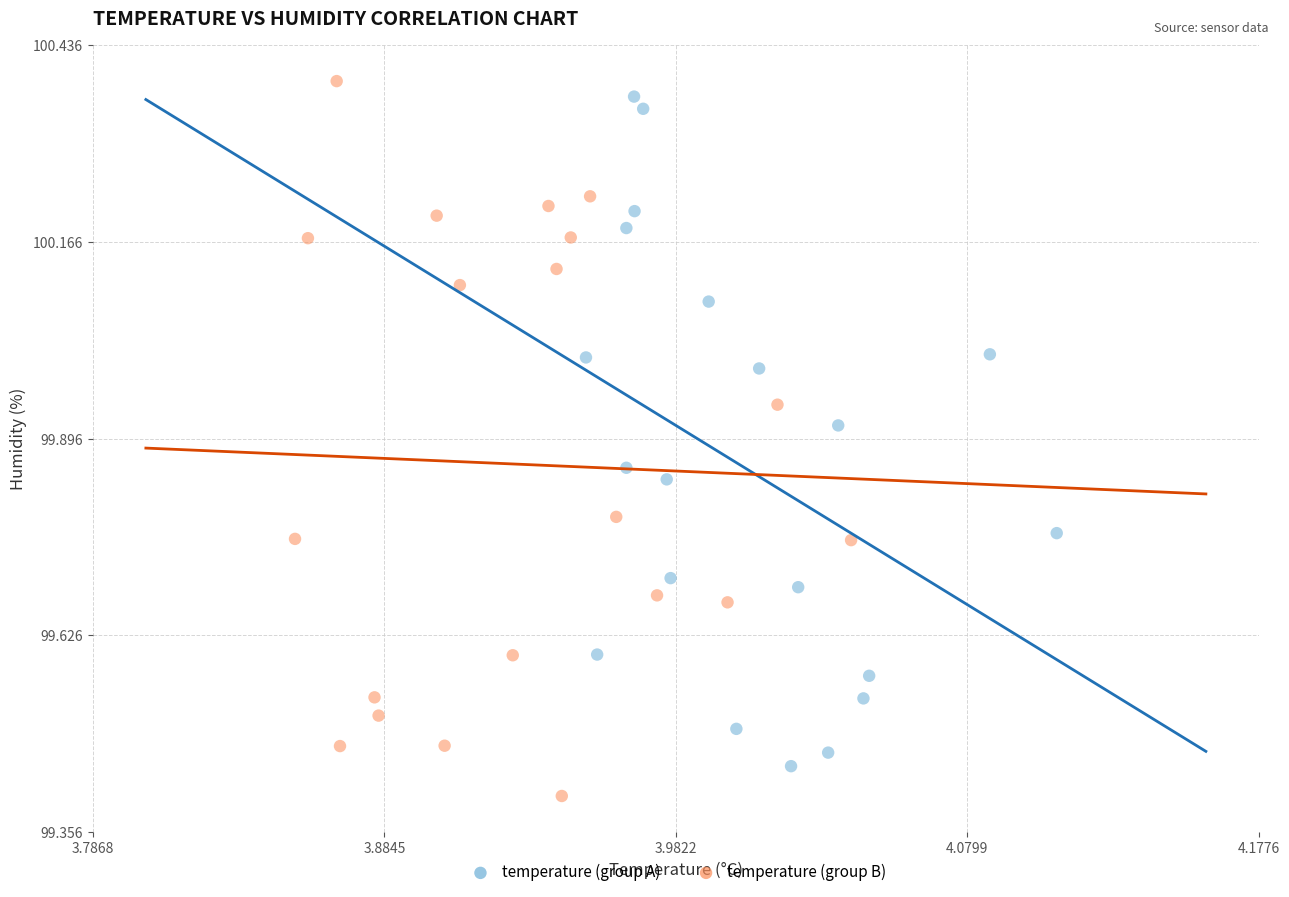

Which series contains the lowest Y value?

temperature (group B)